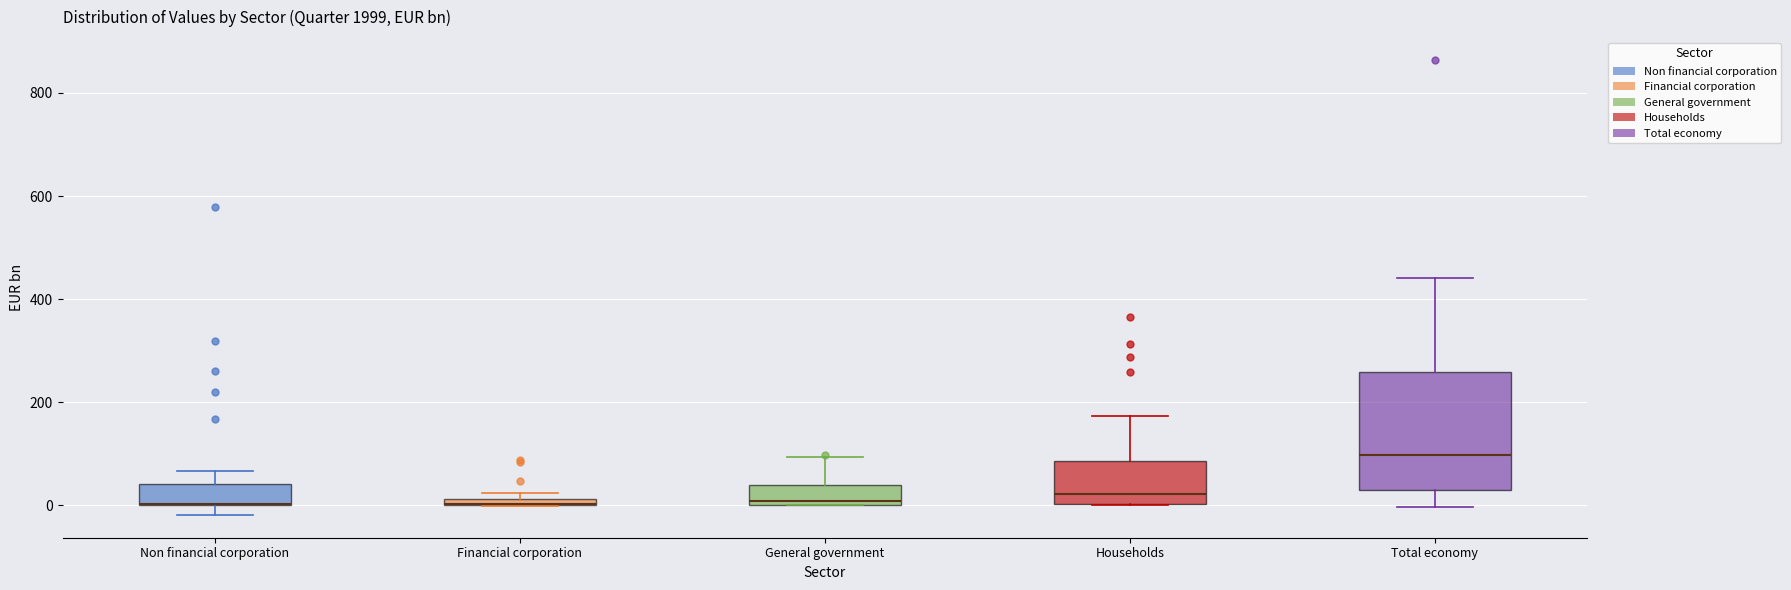

Comparing the boxes themselves (not the whiskers), which one is the tallest?

Total economy